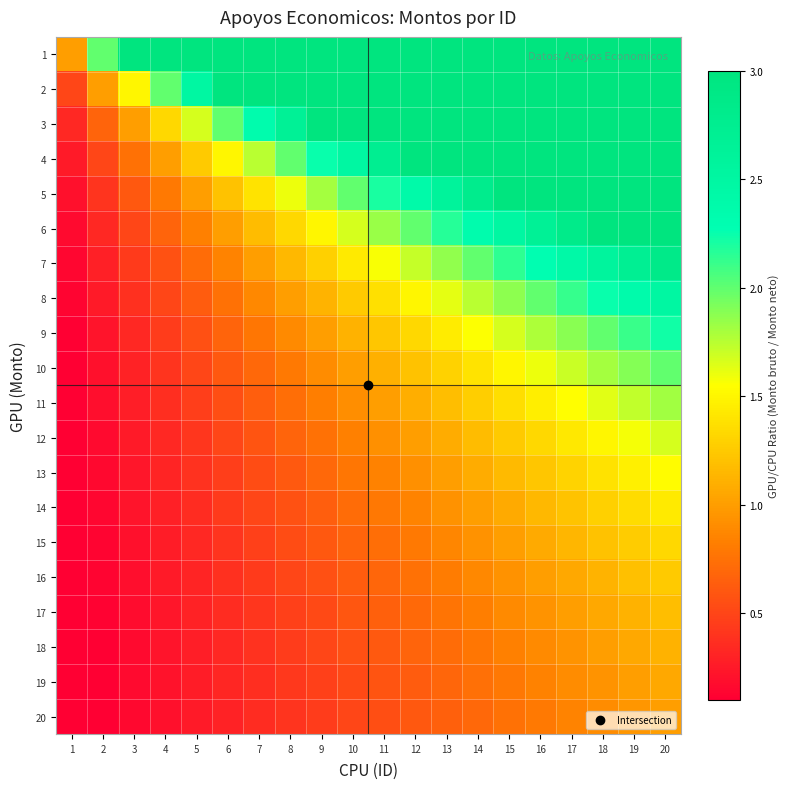

What is the maximum value shown in the chart?

20.0